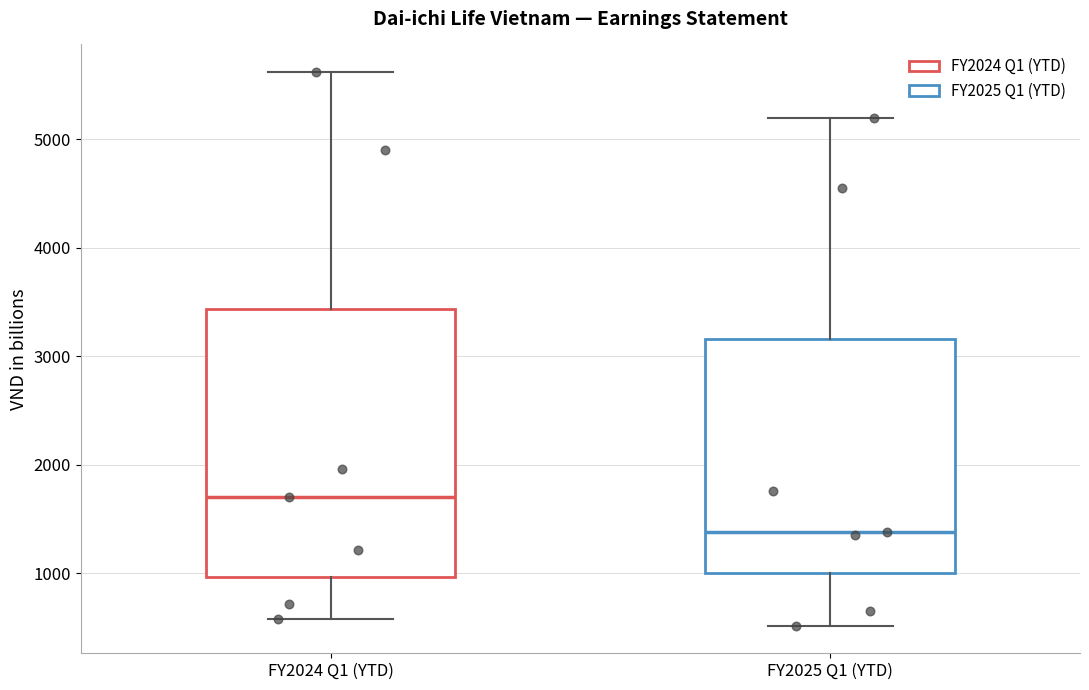

Where is the upper edge of the box for FY2024 Q1 (YTD) on the y-axis? The values are not printed on the chart, so give them approximately, as read against the axis.

3400